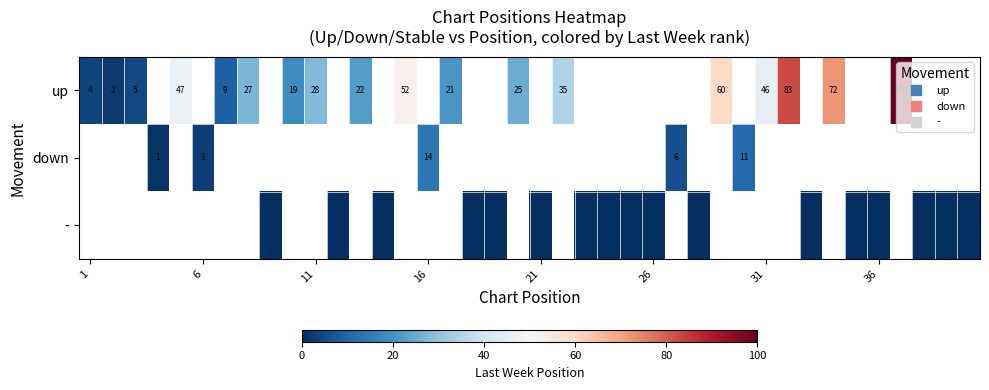

List the series in order of their peak value, lowest first.

up, down, -